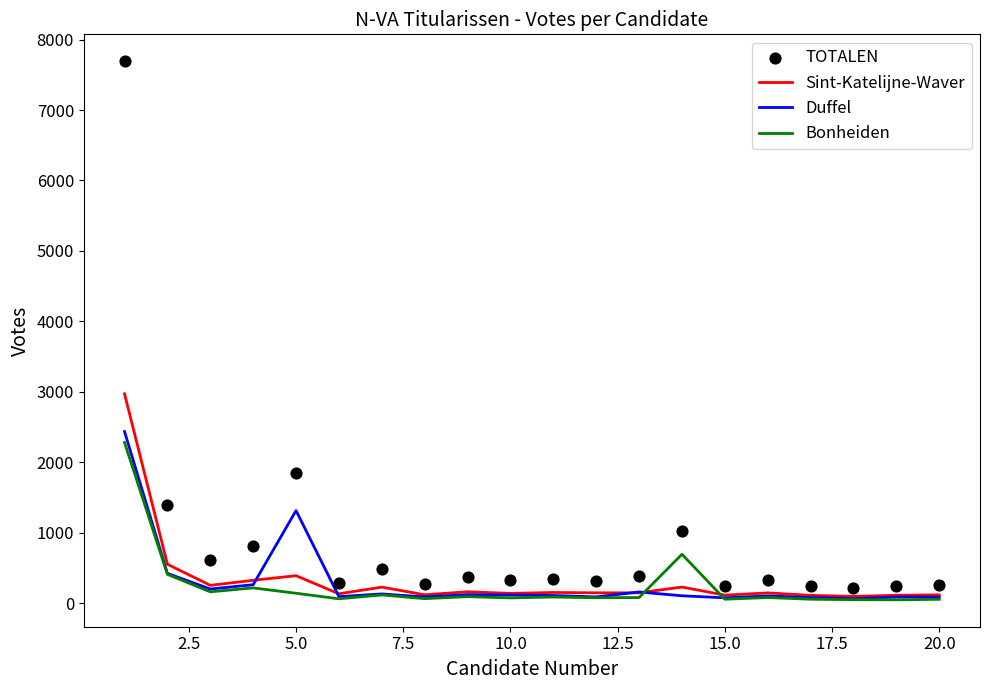

Which series contains the highest Y value?

TOTALEN